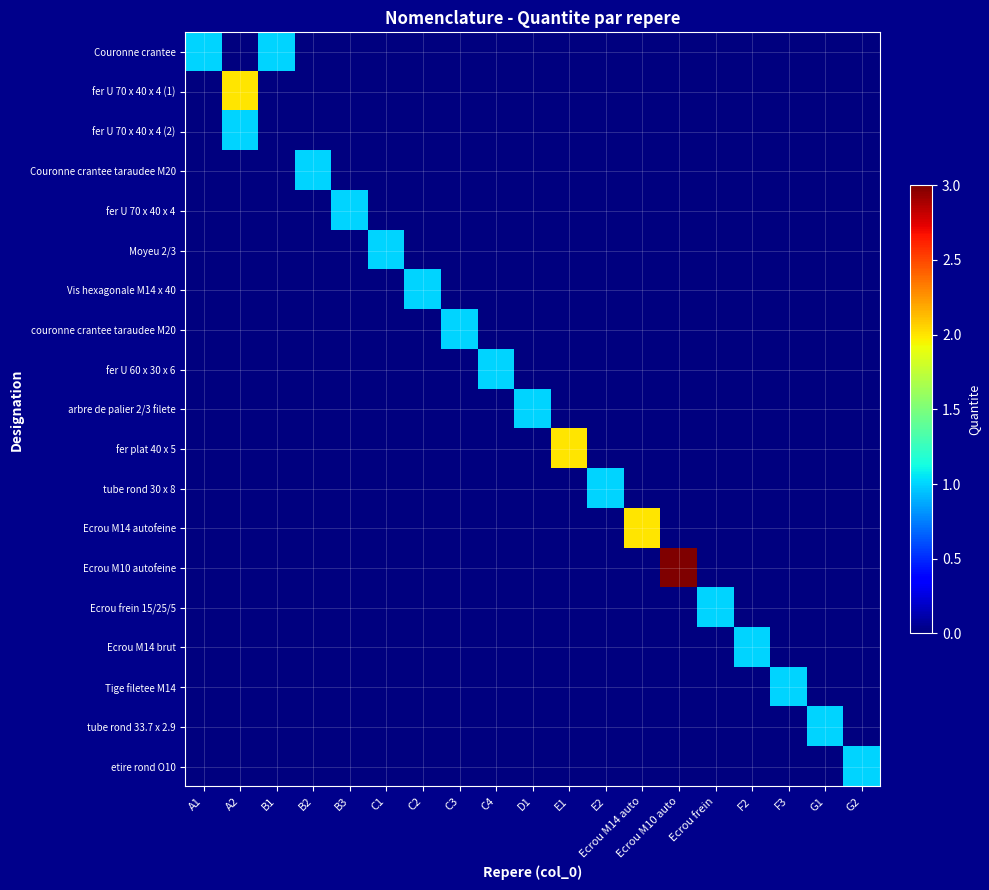

What is the spread (max minus min) of values at Ecrou frein?

1